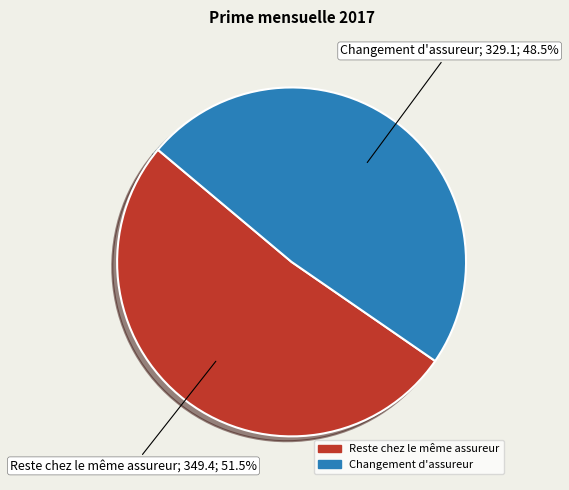

How many slices are in this pie chart?

2